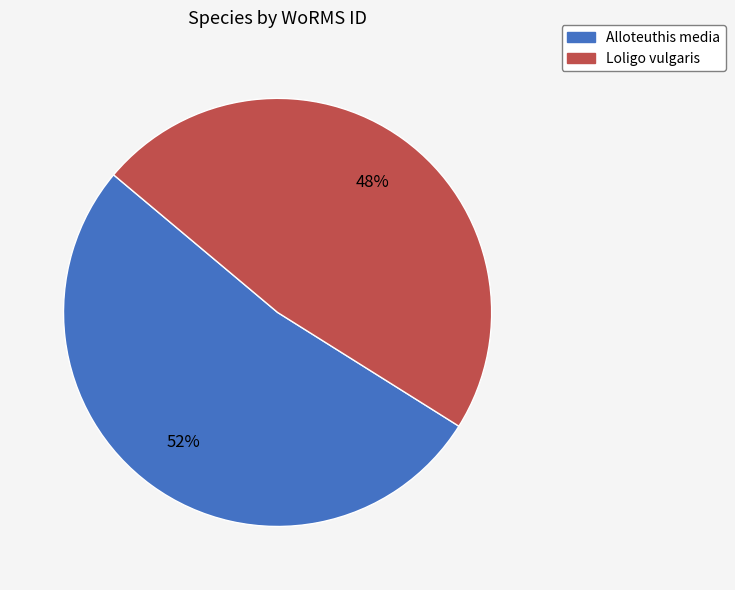

To the nearest percent, what portion does Loligo vulgaris represent?

48%